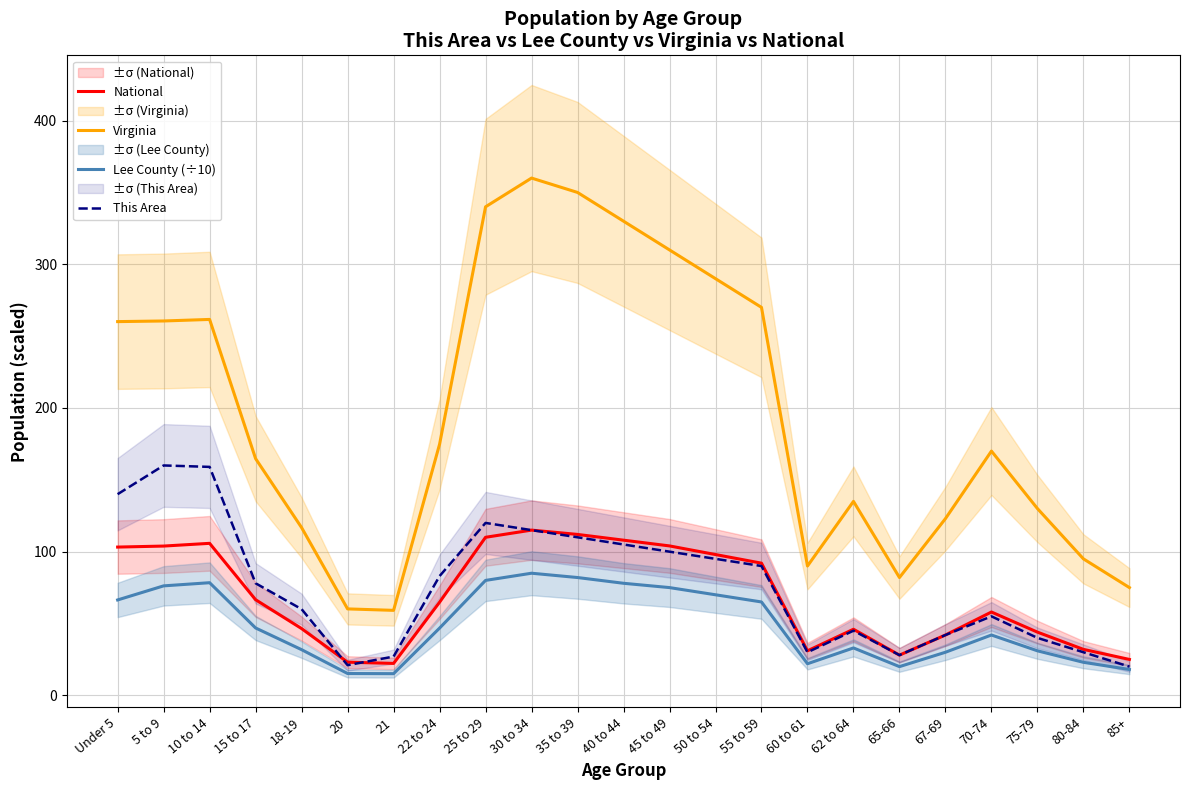

Reading left to right, transcribe all the data shown in this chart.

National: Under 5=103.2	5 to 9=103.9	10 to 14=105.8	15 to 17=66.6	18-19=46.5	20=23.1	21=22.2	22 to 24=64.8	25 to 29=110.0	30 to 34=115.0	35 to 39=112.0	40 to 44=108.0	45 to 49=104.0	50 to 54=98.0	55 to 59=92.0	60 to 61=31.0	62 to 64=46.0	65-66=28.0	67-69=42.0	70-74=58.0	75-79=44.0	80-84=32.0	85+=25.0
Virginia: Under 5=260.1	5 to 9=260.5	10 to 14=261.6	15 to 17=164.7	18-19=116.8	20=60.2	21=59.2	22 to 24=174.7	25 to 29=340.0	30 to 34=360.0	35 to 39=350.0	40 to 44=330.0	45 to 49=310.0	50 to 54=290.0	55 to 59=270.0	60 to 61=90.0	62 to 64=135.0	65-66=82.0	67-69=123.0	70-74=170.0	75-79=130.0	80-84=95.0	85+=75.0
Lee County (÷10): Under 5=66.4	5 to 9=76.2	10 to 14=78.4	15 to 17=46.9	18-19=31.8	20=15.2	21=15.1	22 to 24=46.8	25 to 29=80.0	30 to 34=85.0	35 to 39=82.0	40 to 44=78.0	45 to 49=75.0	50 to 54=70.0	55 to 59=65.0	60 to 61=22.0	62 to 64=33.0	65-66=20.0	67-69=30.0	70-74=42.0	75-79=31.0	80-84=23.0	85+=18.0
This Area: Under 5=140.0	5 to 9=160.0	10 to 14=159.0	15 to 17=78.0	18-19=60.0	20=21.0	21=27.0	22 to 24=83.0	25 to 29=120.0	30 to 34=115.0	35 to 39=110.0	40 to 44=105.0	45 to 49=100.0	50 to 54=95.0	55 to 59=90.0	60 to 61=30.0	62 to 64=45.0	65-66=28.0	67-69=42.0	70-74=55.0	75-79=40.0	80-84=30.0	85+=20.0